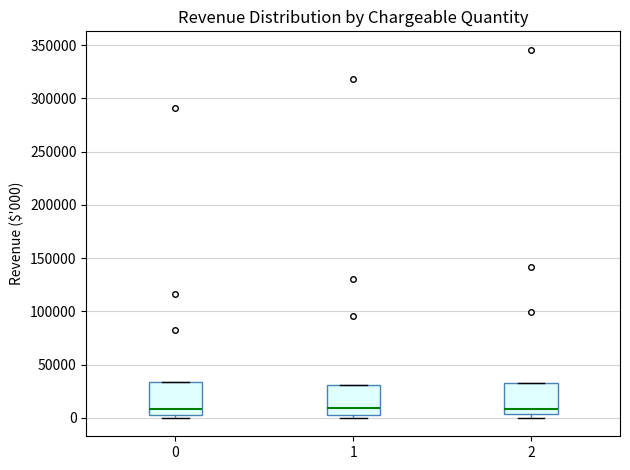

Reading left to right, transcribe this box plot: for each box, give where its median line is, the range the box spans, and where its two whiskers end, as read against the y-axis. The values are not printed on the chart, so give them approximately, as read against the axis.

0: median 10000, box 5000 to 35000, whiskers 0 to 35000
1: median 10000, box 5000 to 30000, whiskers 0 to 30000
2: median 10000, box 5000 to 35000, whiskers 0 to 35000